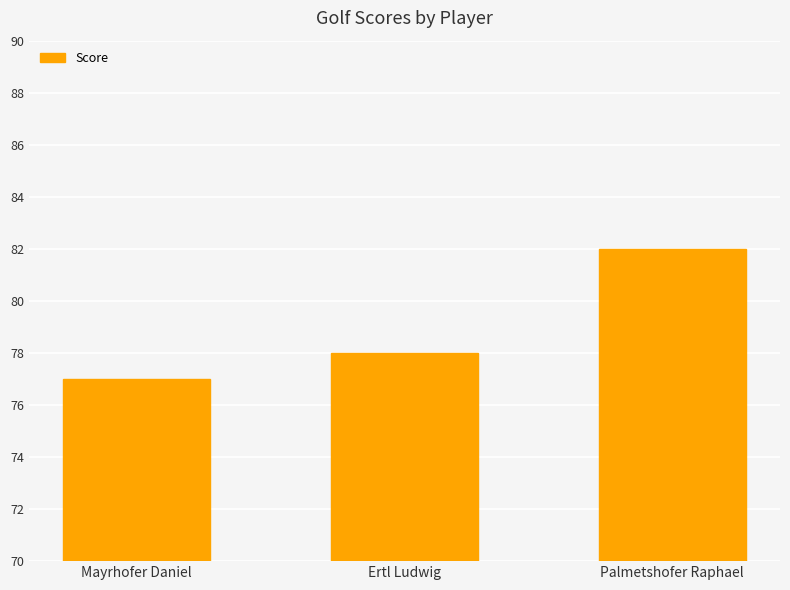

List the labels in order of value, smallest first.

Mayrhofer Daniel, Ertl Ludwig, Palmetshofer Raphael